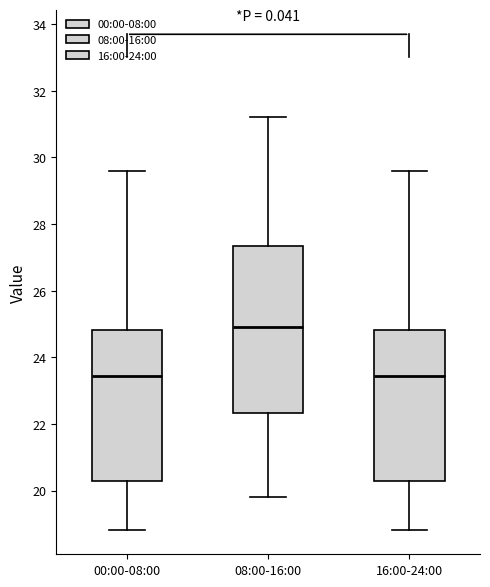

Comparing the boxes themselves (not the whiskers), which one is the tallest?

08:00-16:00